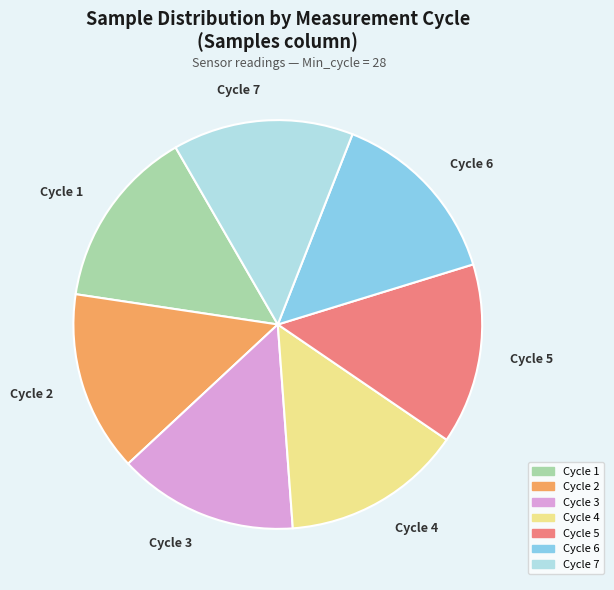

Is the sum of Cycle 5 and Cycle 2 greater than half?

No